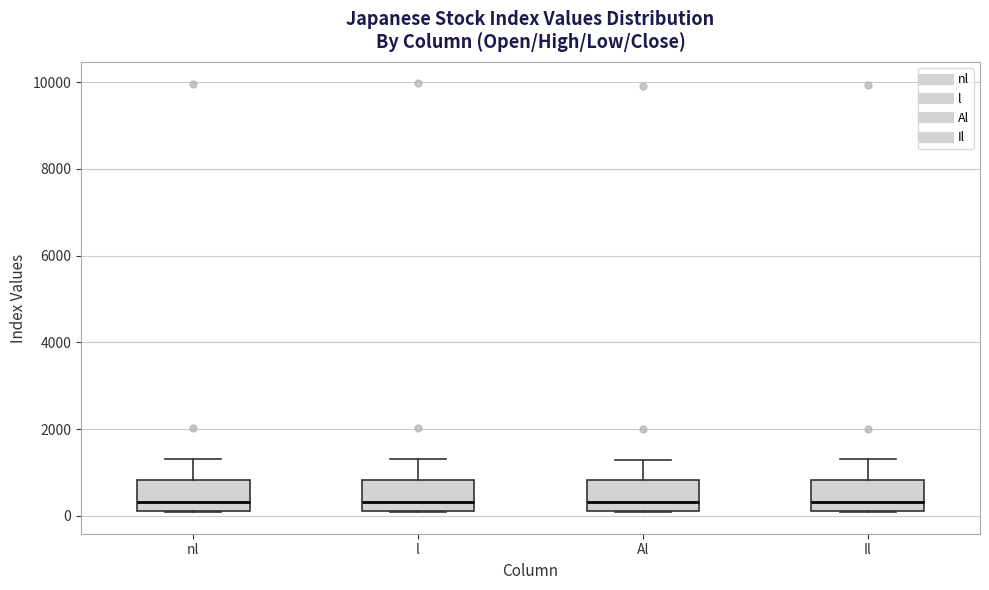

Reading left to right, transcribe this box plot: for each box, give where its median line is, the range the box spans, and where its two whiskers end, as read against the y-axis. The values are not printed on the chart, so give them approximately, as read against the axis.

nl: median 400, box 200 to 800, whiskers 0 to 1400
l: median 400, box 200 to 800, whiskers 0 to 1400
Al: median 400, box 200 to 800, whiskers 0 to 1200
Il: median 400, box 200 to 800, whiskers 0 to 1200